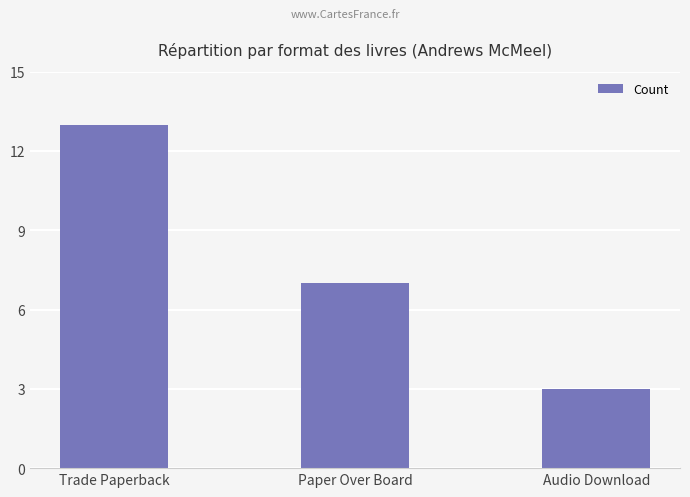

At which label is the value closest to 8?

Paper Over Board